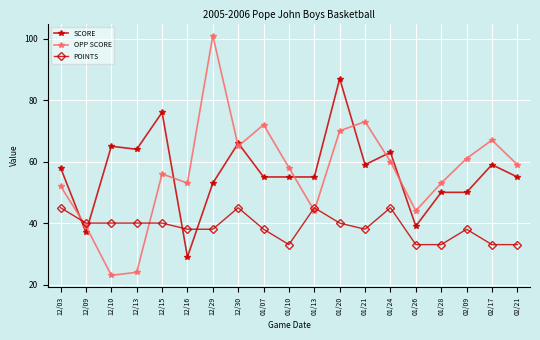

What position from the right is 01/10?

10